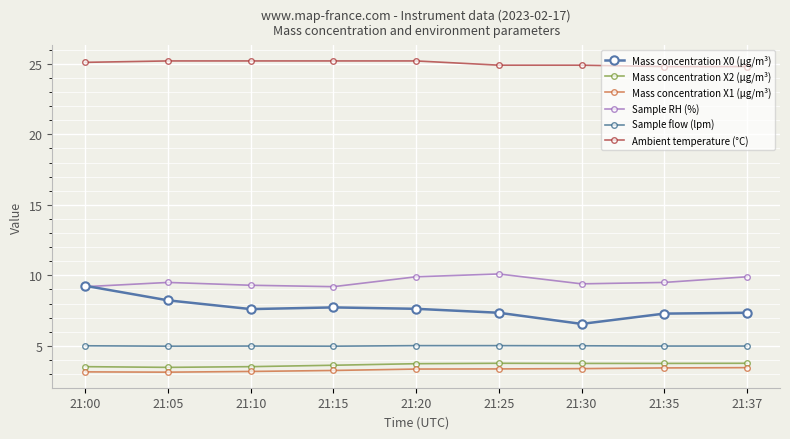

The Mass concentration X0 (μg/m³) series shows 7.3 at 21:35. True or false?

True